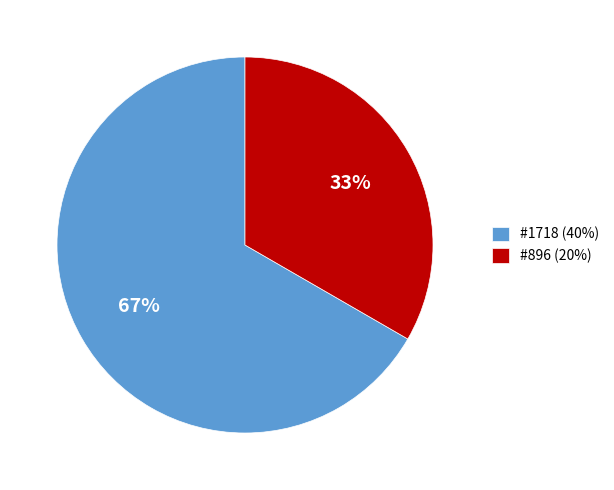

Count the number of slices in the pie.

2